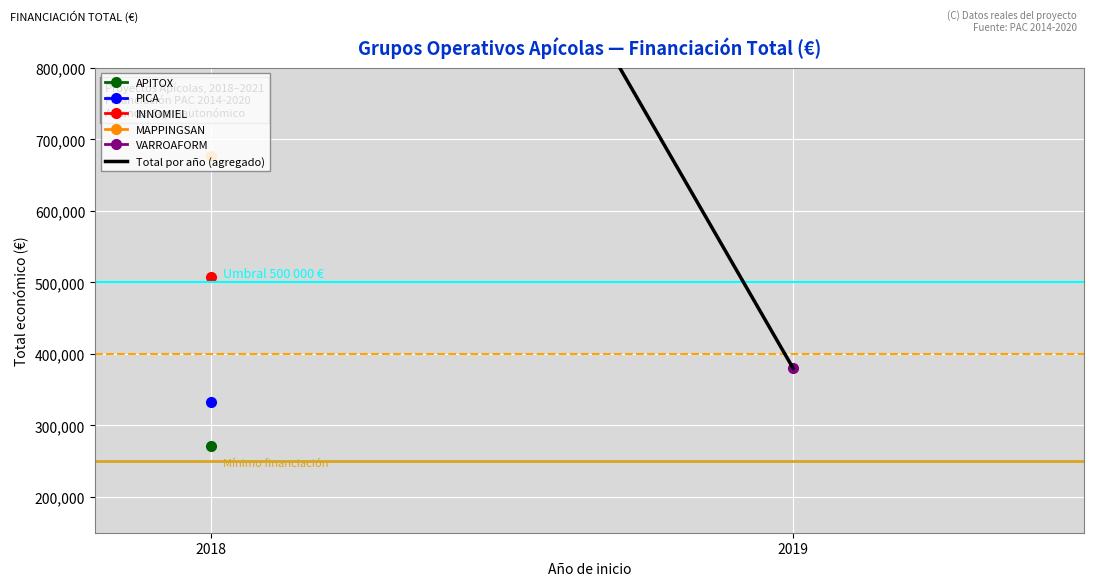

At which label is the value closest to 1084994?

2018